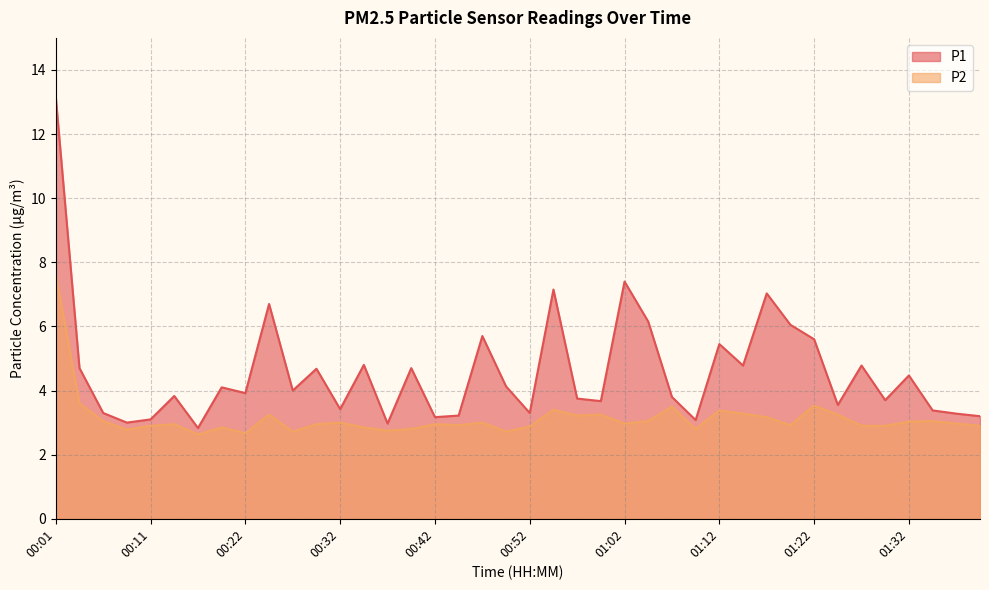

What is the label of the 22nd point from the left?

00:54